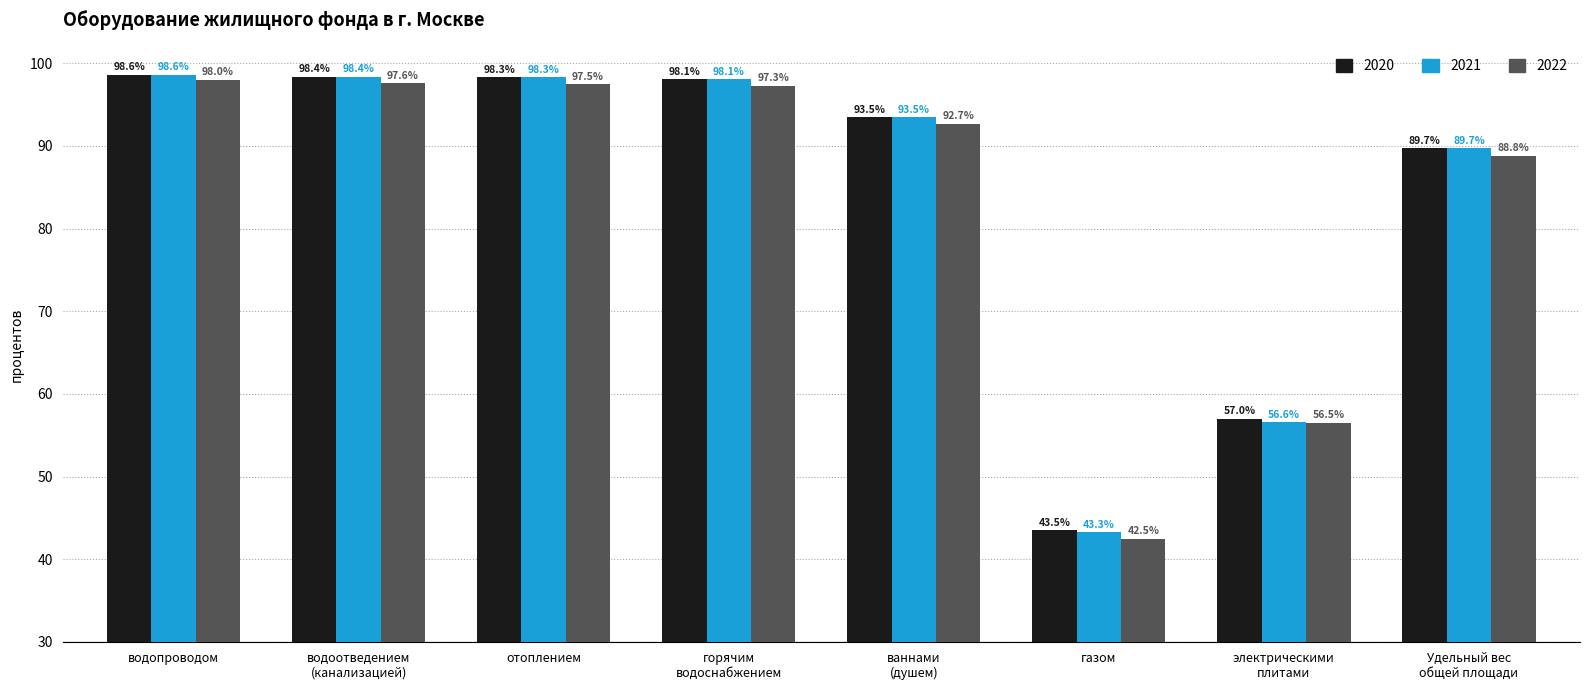

What are all the series names shown in the legend?

2020, 2021, 2022